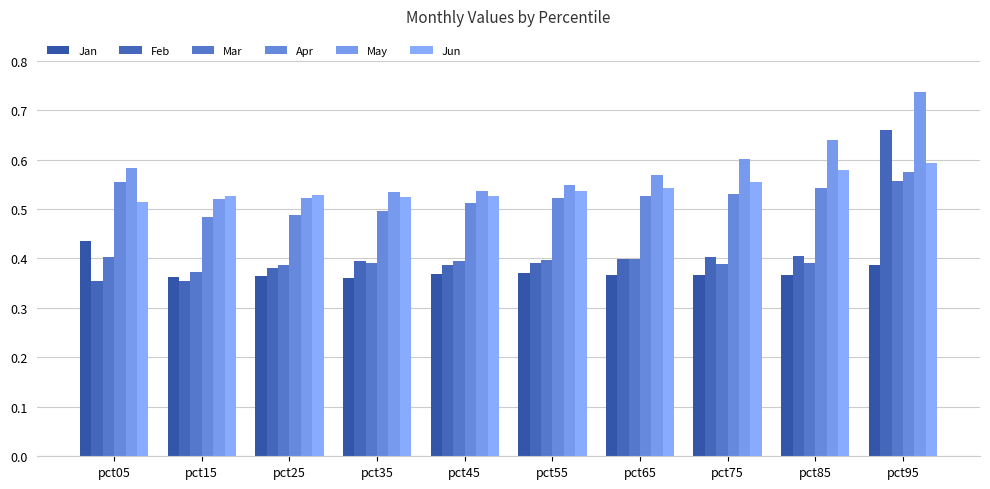

Which series has the largest total across all categories?

May